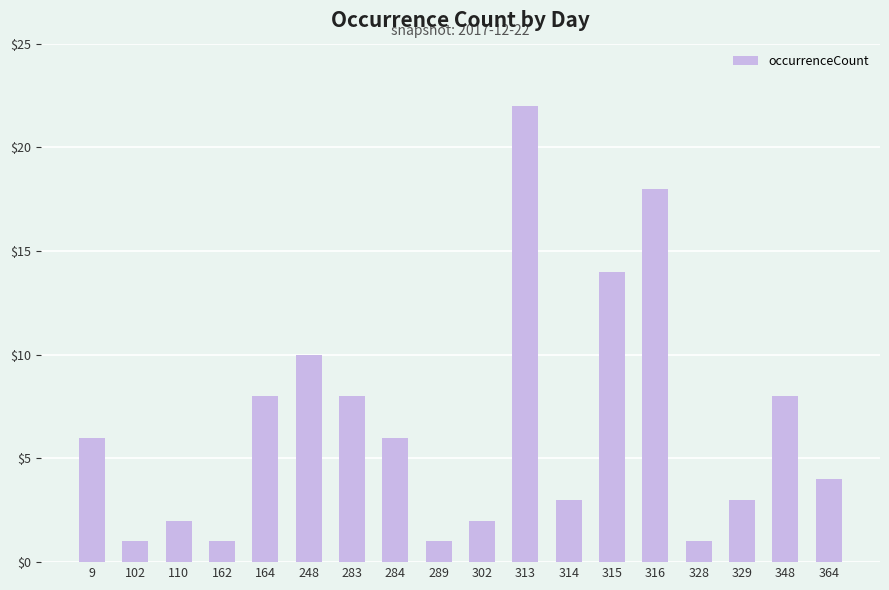

The value at 248 is 7. True or false?

False